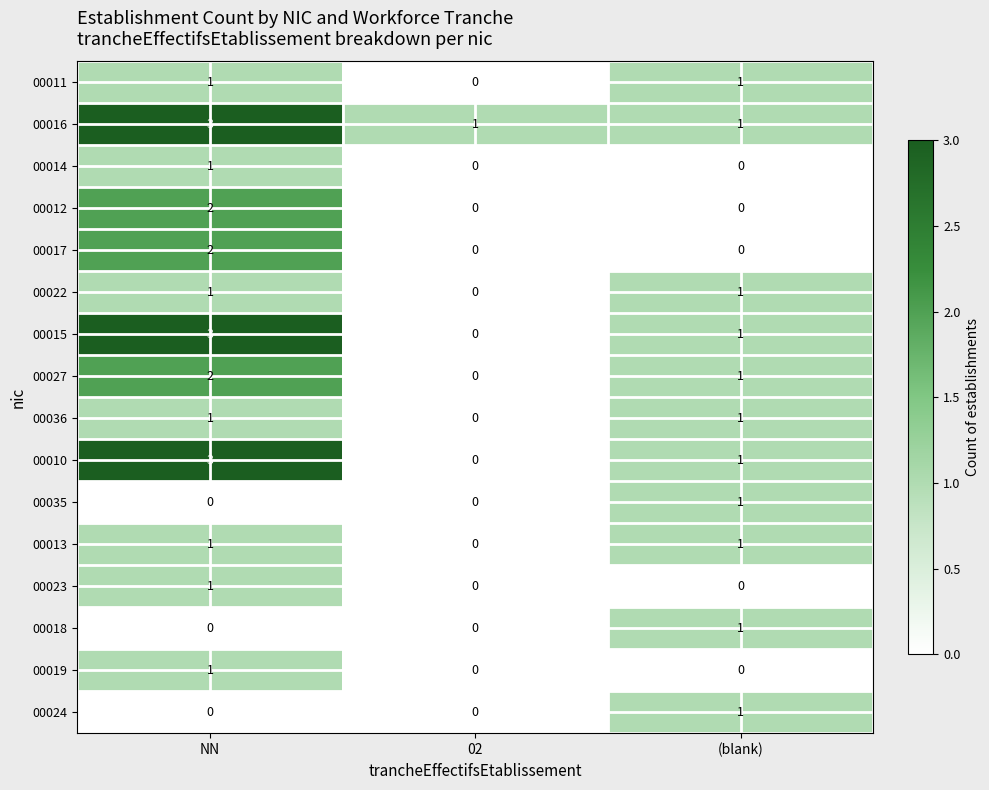

What is the total value across all series at NN?

22